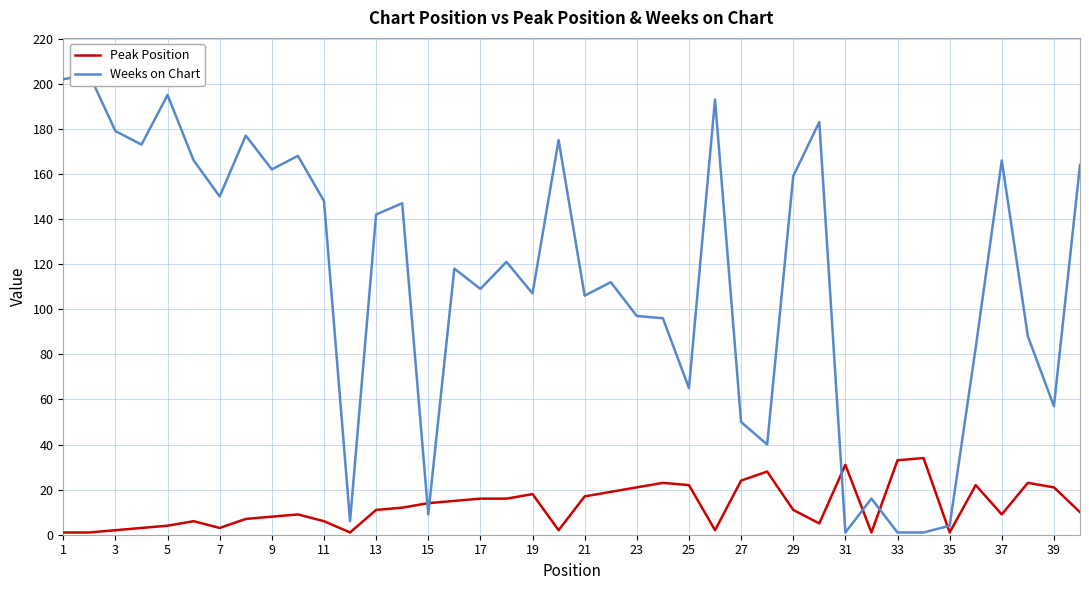

True or false: Peak Position has more than 1 interior local peaks.

True